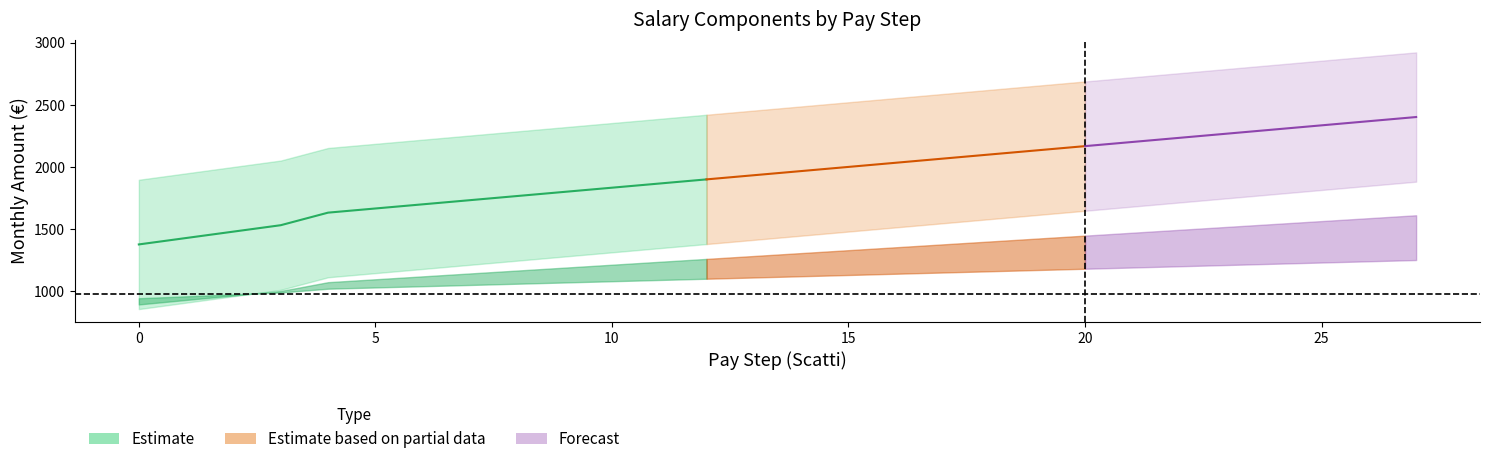

Reading left to right, list all the values displayed in this chart.

STIPENDIO_MENSILE: 858.3	909.8	961.3	1012.8	1113.8	1147.2	1180.6	1214.0	1247.4	1280.8	1314.3	1347.7	1381.1	1414.5	1447.9	1481.3	1514.7	1548.2	1581.6	1615.0	1648.4	1681.8	1715.2	1748.6	1782.0	1815.5	1848.9	1882.3
TOTALE_MENSILE: 1897.6	1949.1	2000.6	2052.1	2153.1	2186.5	2219.9	2253.3	2286.8	2320.2	2353.6	2387.0	2420.4	2453.8	2487.2	2520.7	2554.1	2587.5	2620.9	2654.3	2687.7	2721.1	2754.5	2788.0	2821.4	2854.8	2888.2	2921.6
IIS_MENSILE: 982.7	982.7	982.7	982.7	982.7	982.7	982.7	982.7	982.7	982.7	982.7	982.7	982.7	982.7	982.7	982.7	982.7	982.7	982.7	982.7	982.7	982.7	982.7	982.7	982.7	982.7	982.7	982.7